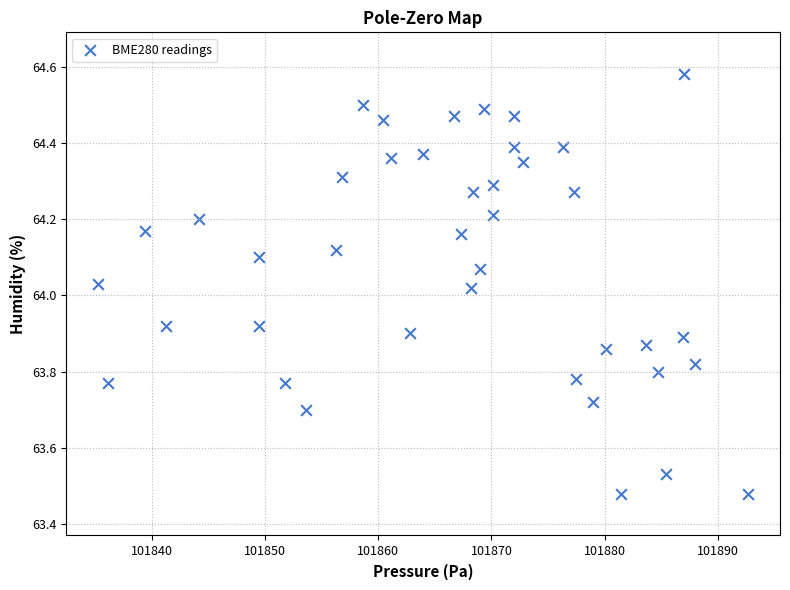

What is the range of X values (max minus min)?

57.4